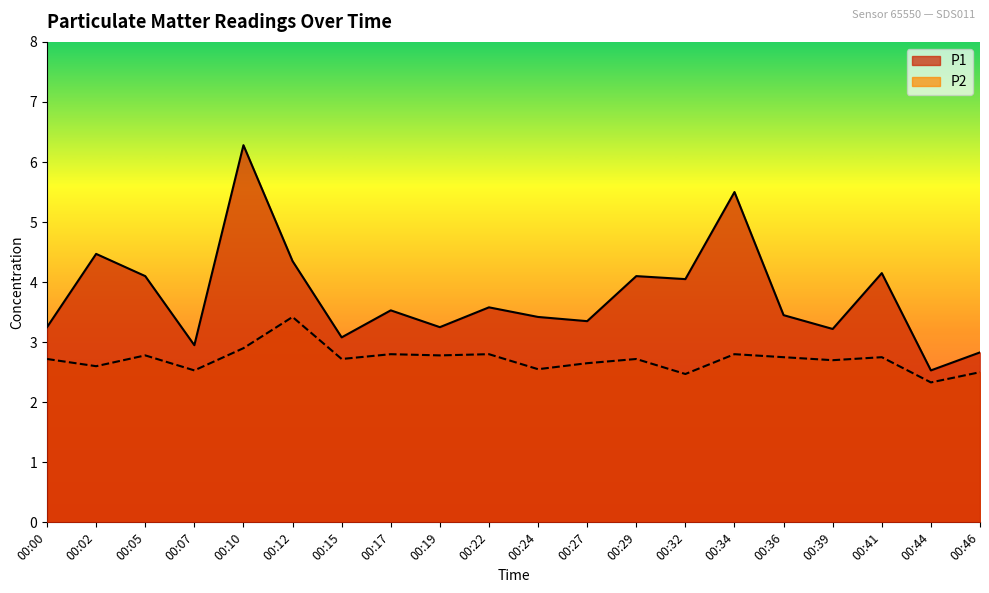

True or false: P2 and P1 intersect in this chart.

False